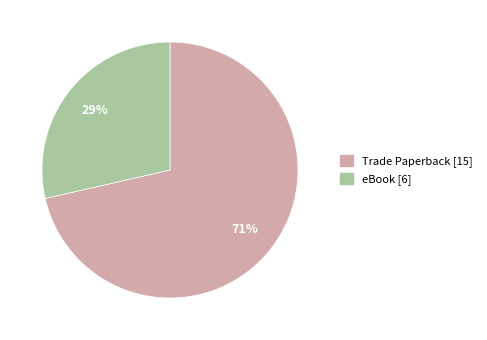

Combined, do Trade Paperback and eBook account for over 50%?

Yes